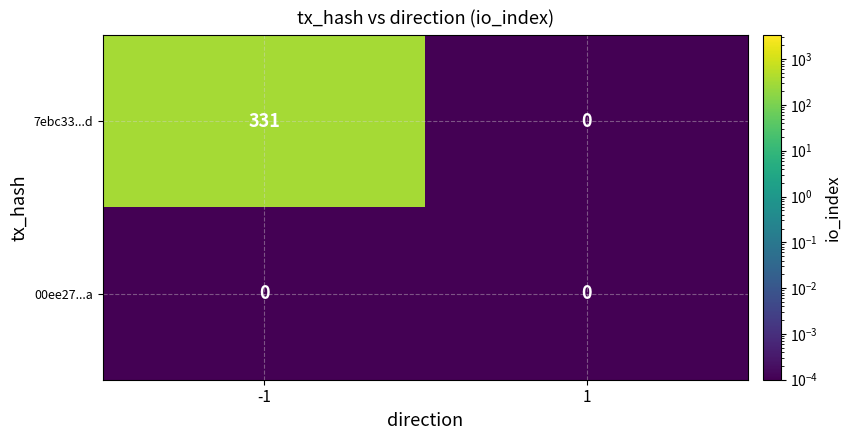

Reading right to left, extract all data points from this chart.

7ebc33...d: 0	331
00ee27...a: 0	0